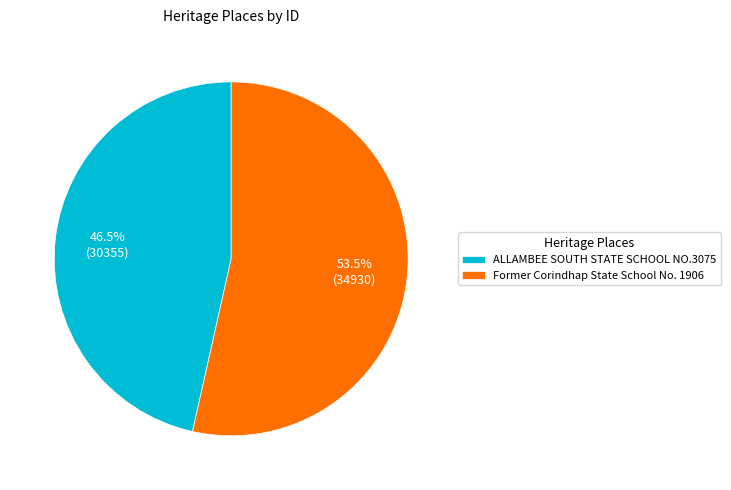

To the nearest percent, what is the difference between the largest and smallest slice percentages?

7%